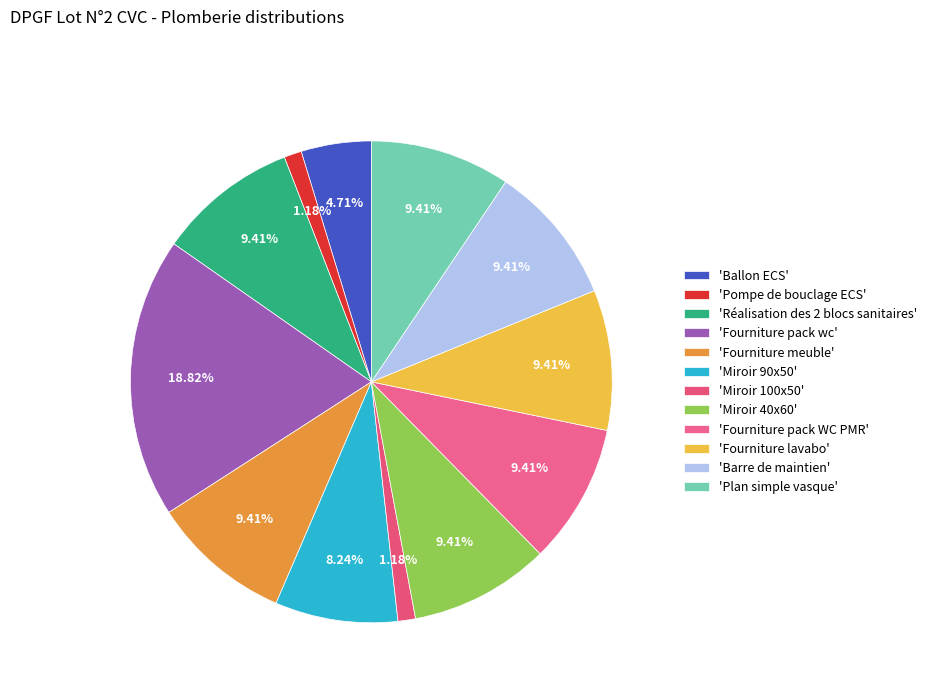

How many segments does this pie chart have?

12